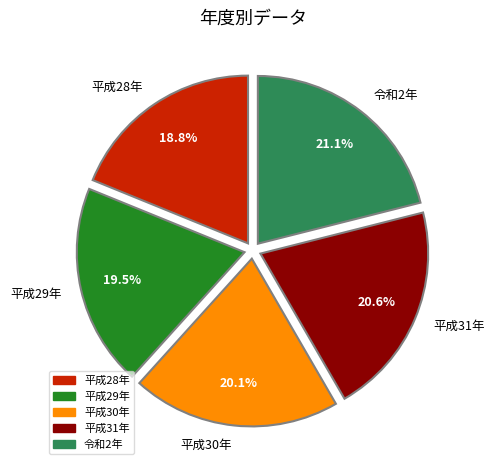

Does 平成30年 account for over 50% of the chart?

No